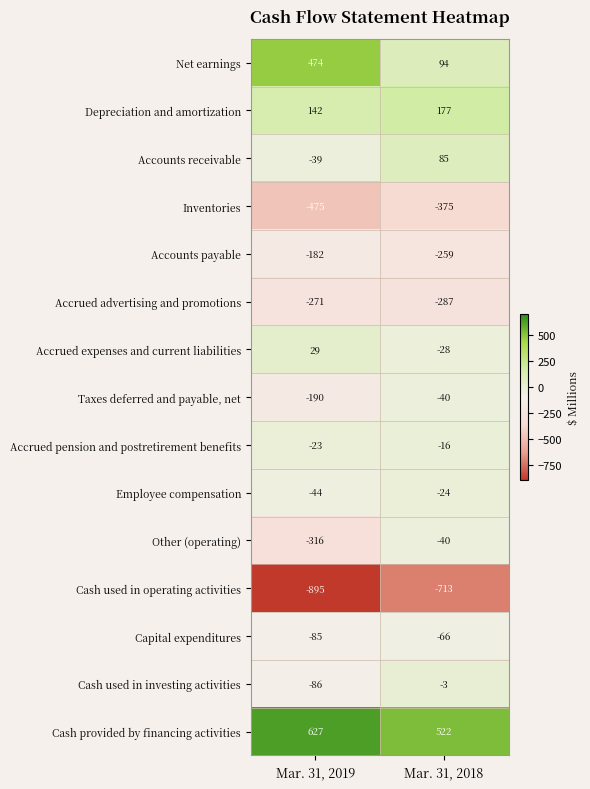

Reading left to right, extract all data points from this chart.

Net earnings: 474	94
Depreciation and amortization: 142	177
Accounts receivable: -39	85
Inventories: -475	-375
Accounts payable: -182	-259
Accrued advertising and promotions: -271	-287
Accrued expenses and current liabilities: 29	-28
Taxes deferred and payable, net: -190	-40
Accrued pension and postretirement benefits: -23	-16
Employee compensation: -44	-24
Other (operating): -316	-40
Cash used in operating activities: -895	-713
Capital expenditures: -85	-66
Cash used in investing activities: -86	-3
Cash provided by financing activities: 627	522